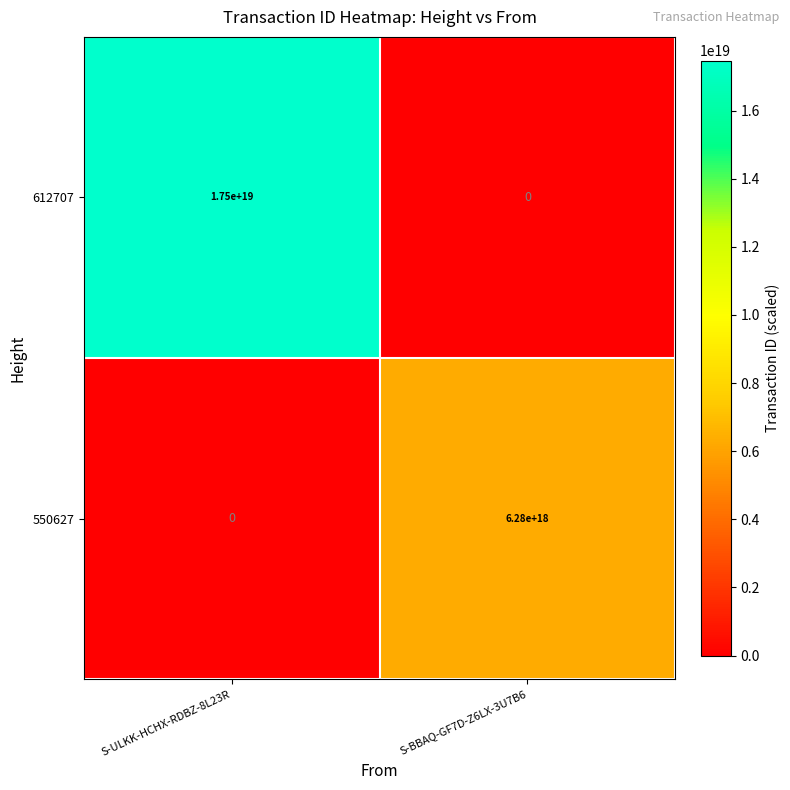

Which label corresponds to the largest value in the chart?

S-ULKK-HCHX-RDBZ-8L23R